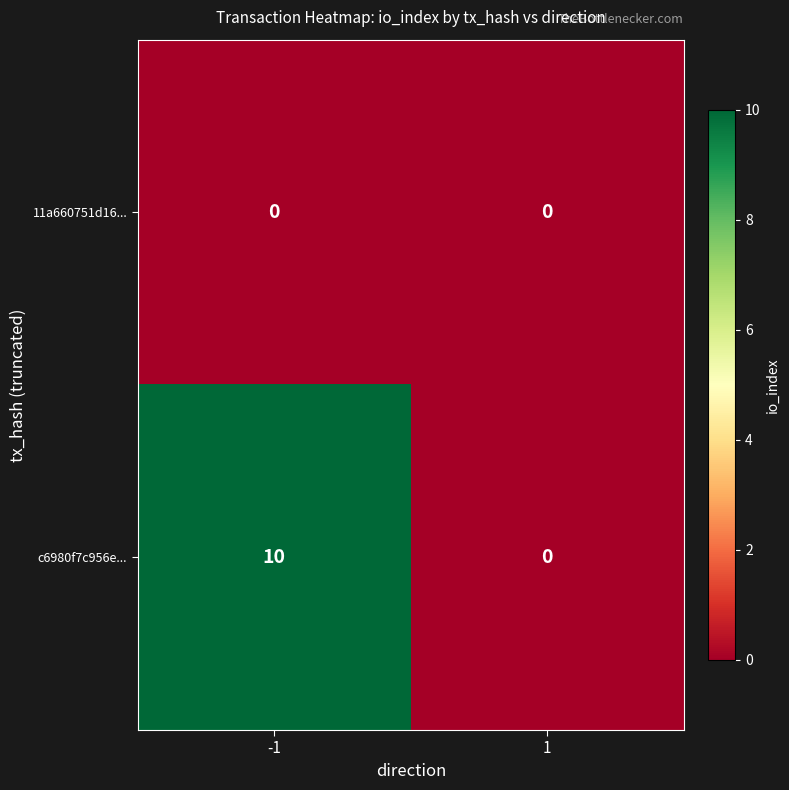

Rank the series by their maximum value, from highest to lowest.

c6980f7c956e..., 11a660751d16...